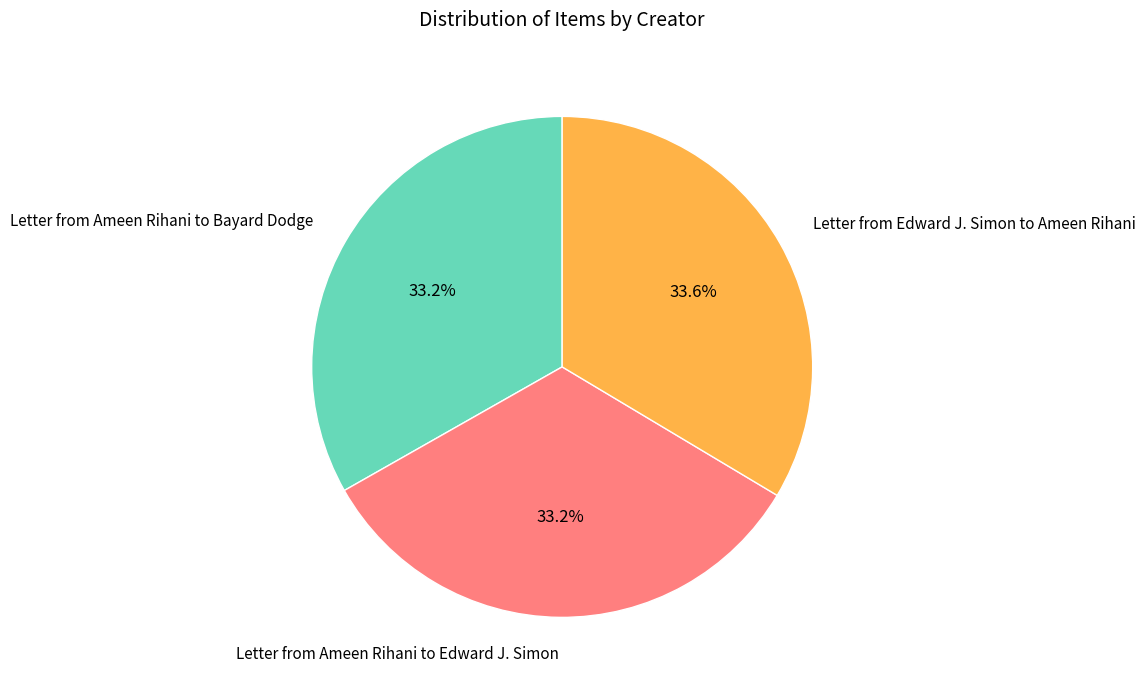

Count the number of slices in the pie.

3